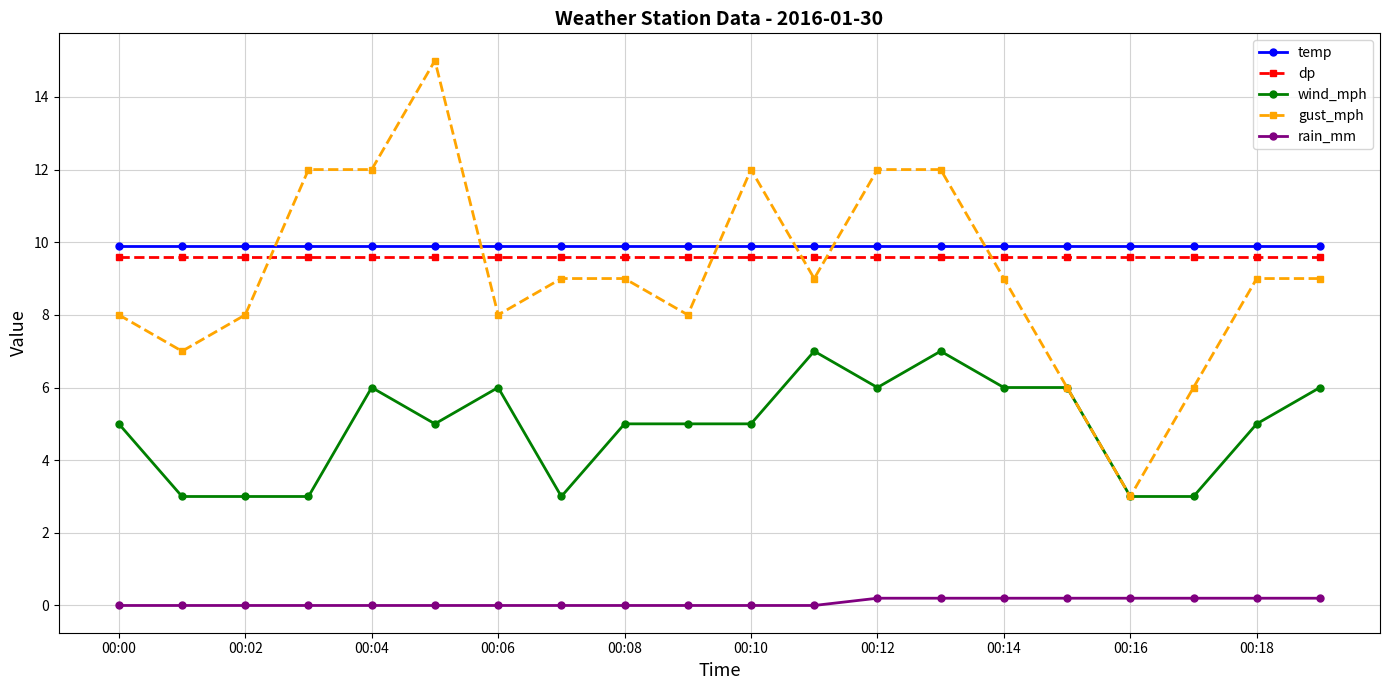

Count the number of categories in the chart.

20